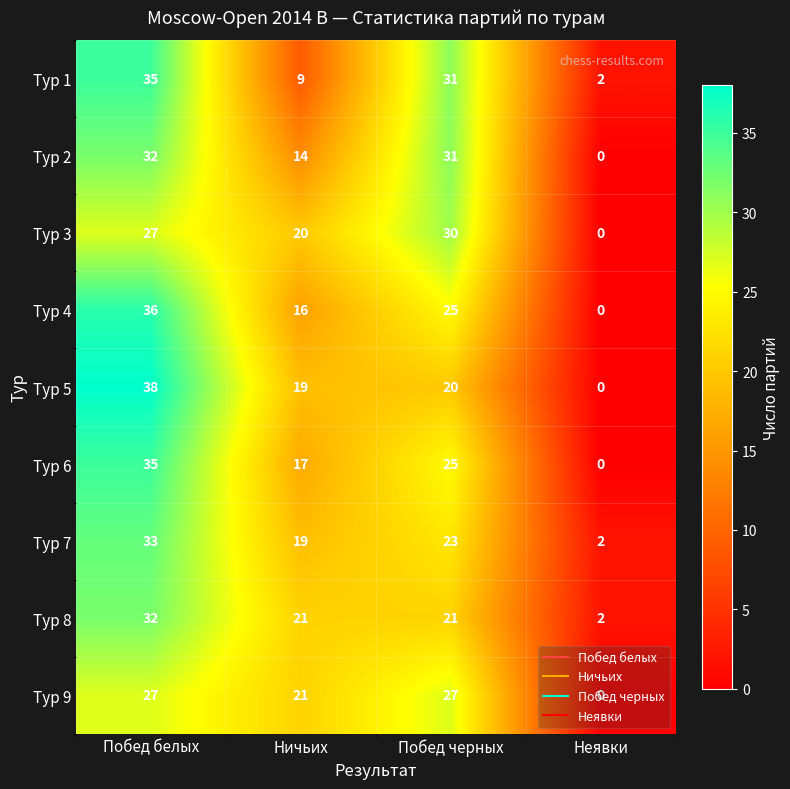

At which label does Тур 8 first exceed 21?

Побед белых